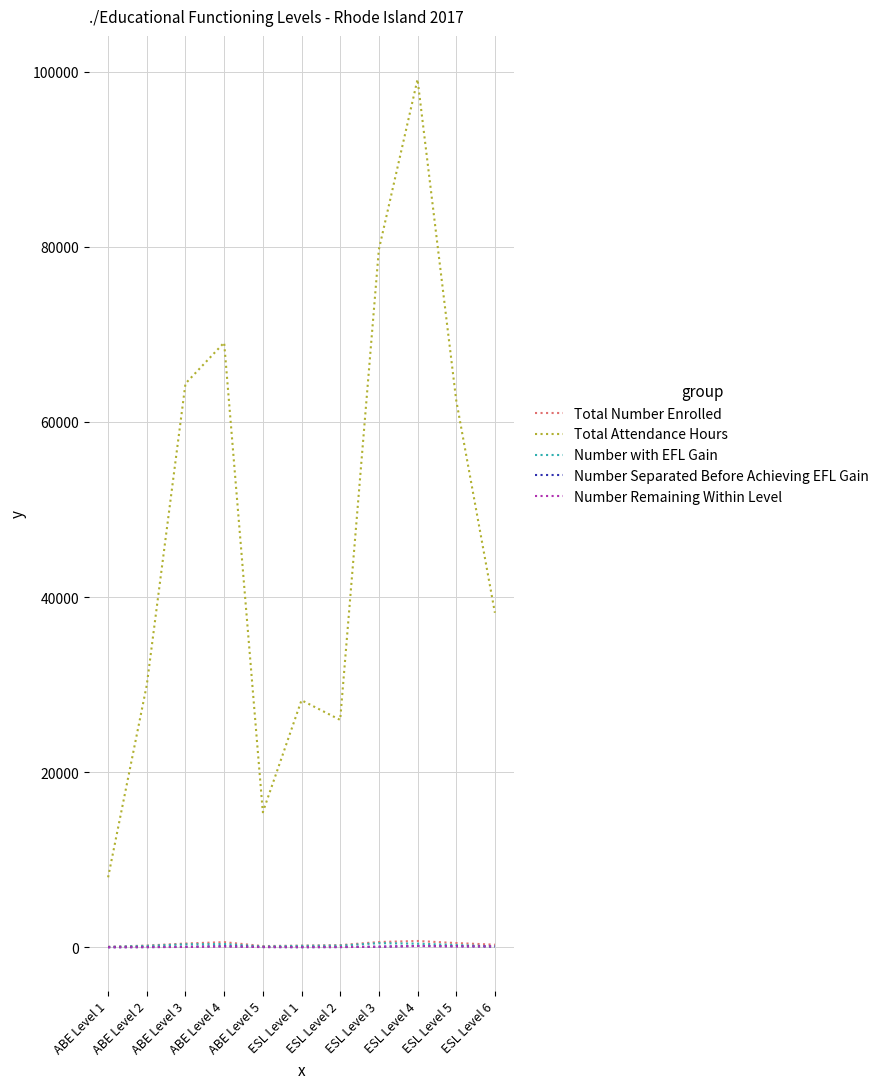

At which category is the sum across all series the highest?

ESL Level 4